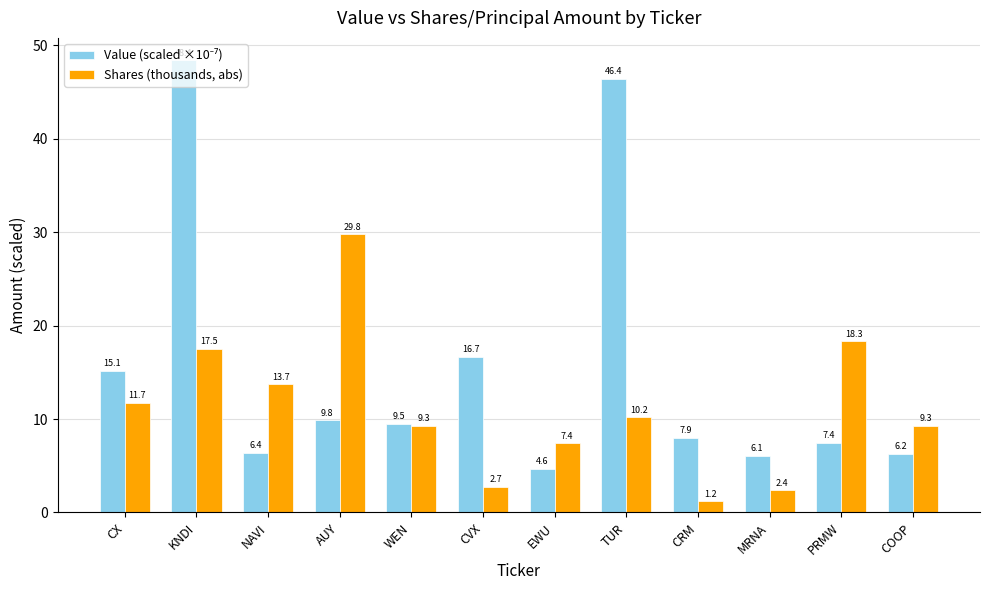

How many bars are there in total?

24